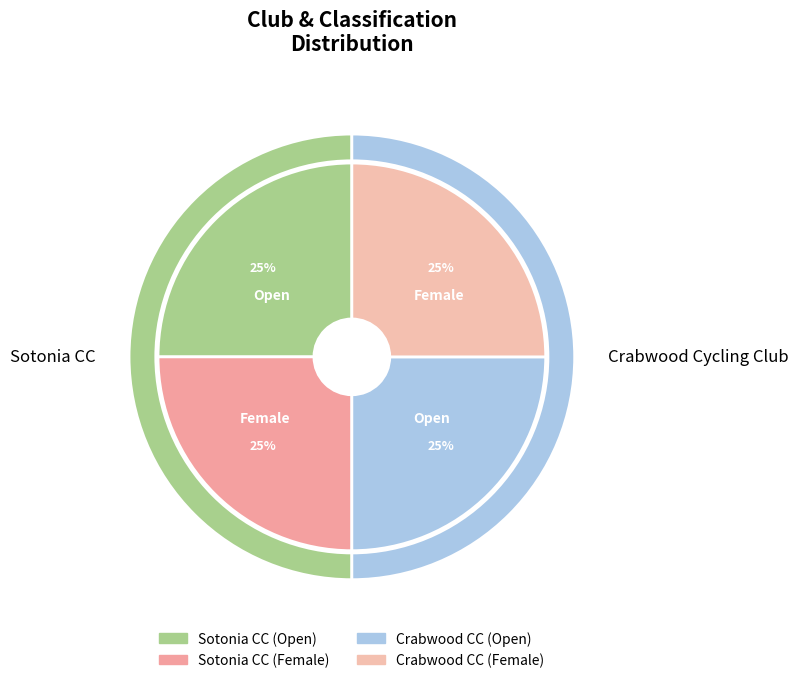

To the nearest percent, what is the average slice percentage?

25%